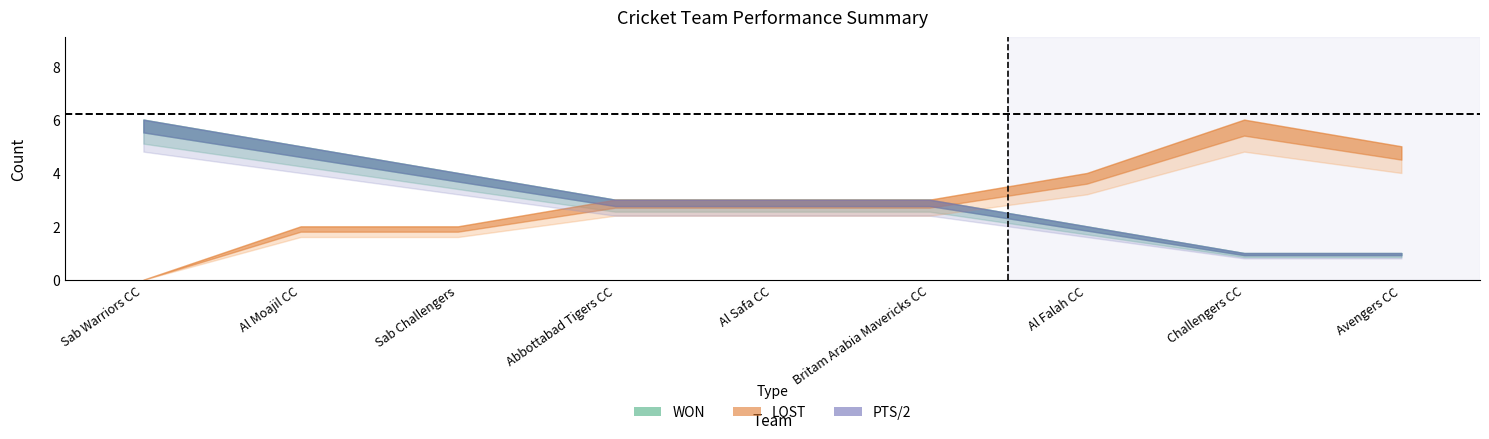

Which category has the highest value in the WON series?

Sab Warriors CC